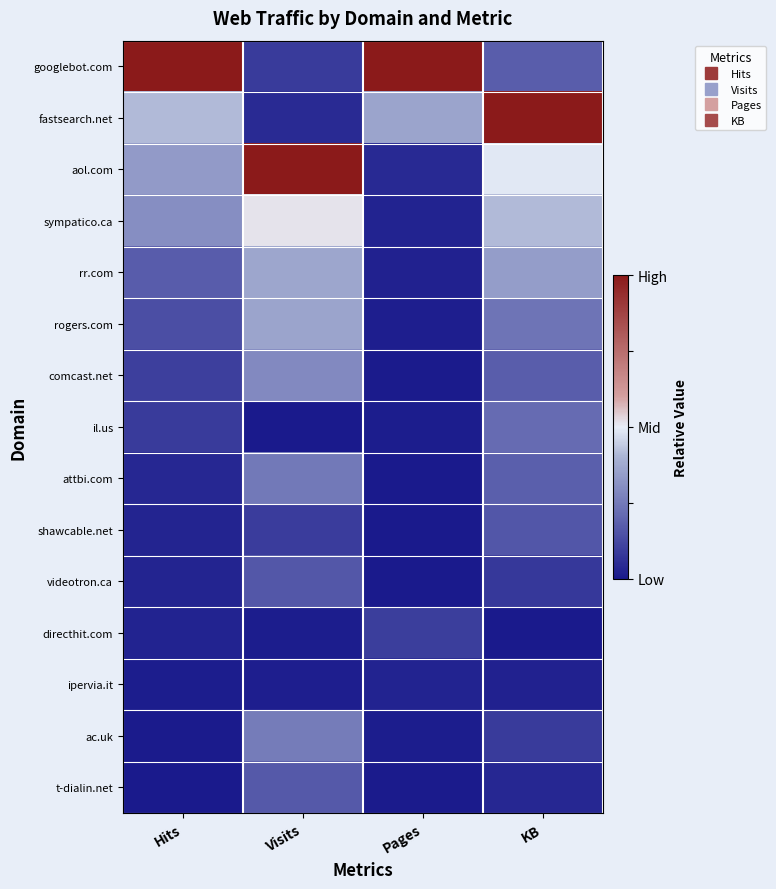

What is the spread (max minus min) of values at KB?

2.0